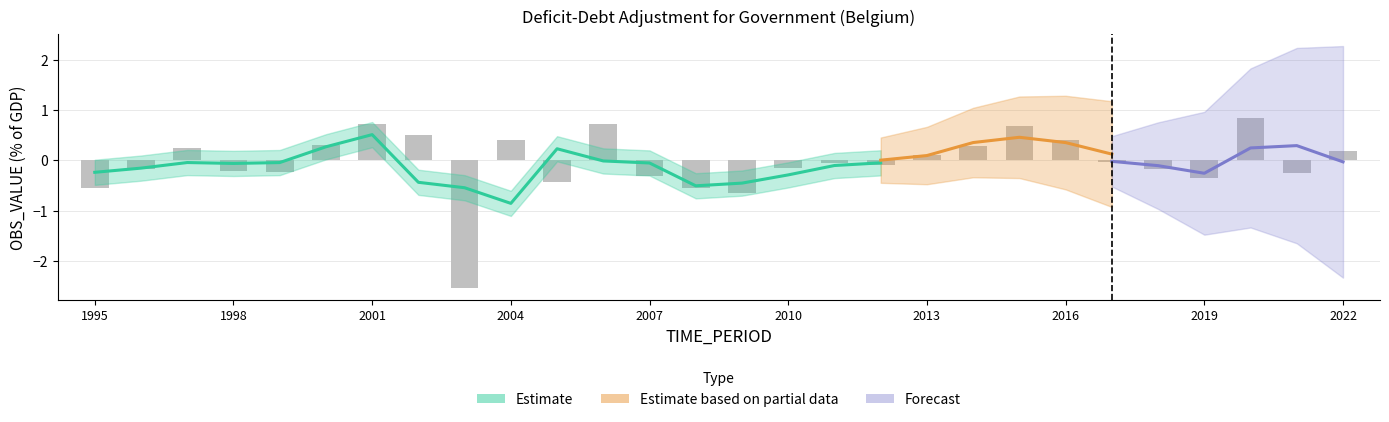

True or false: the data shows 0.5 at 2001.

False